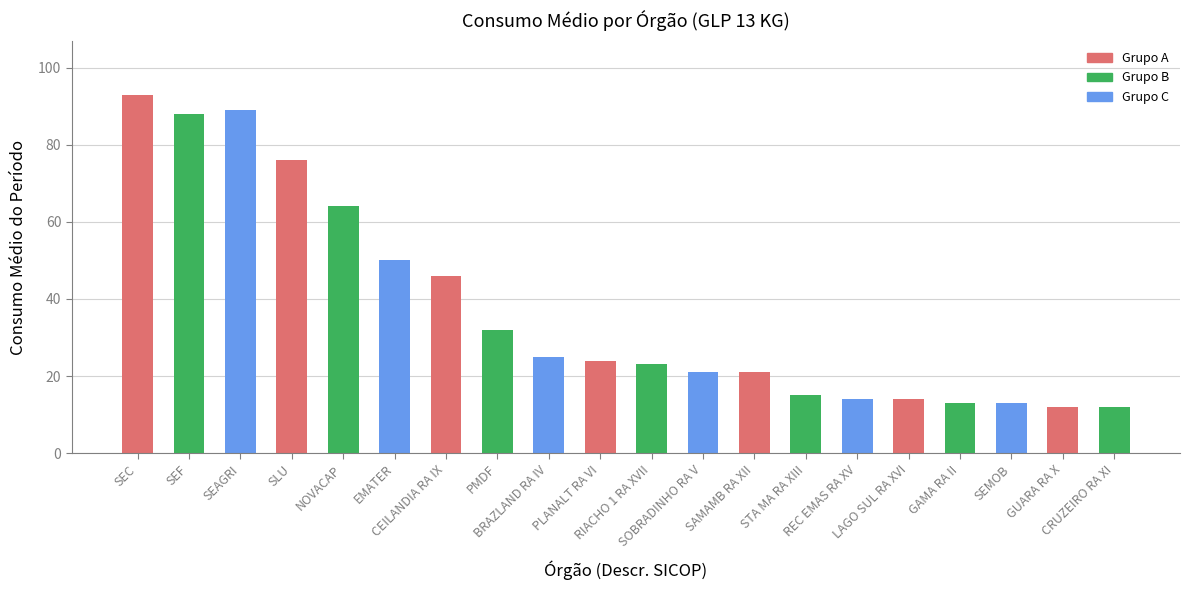

What is the value of the 8th bar from the left?

32